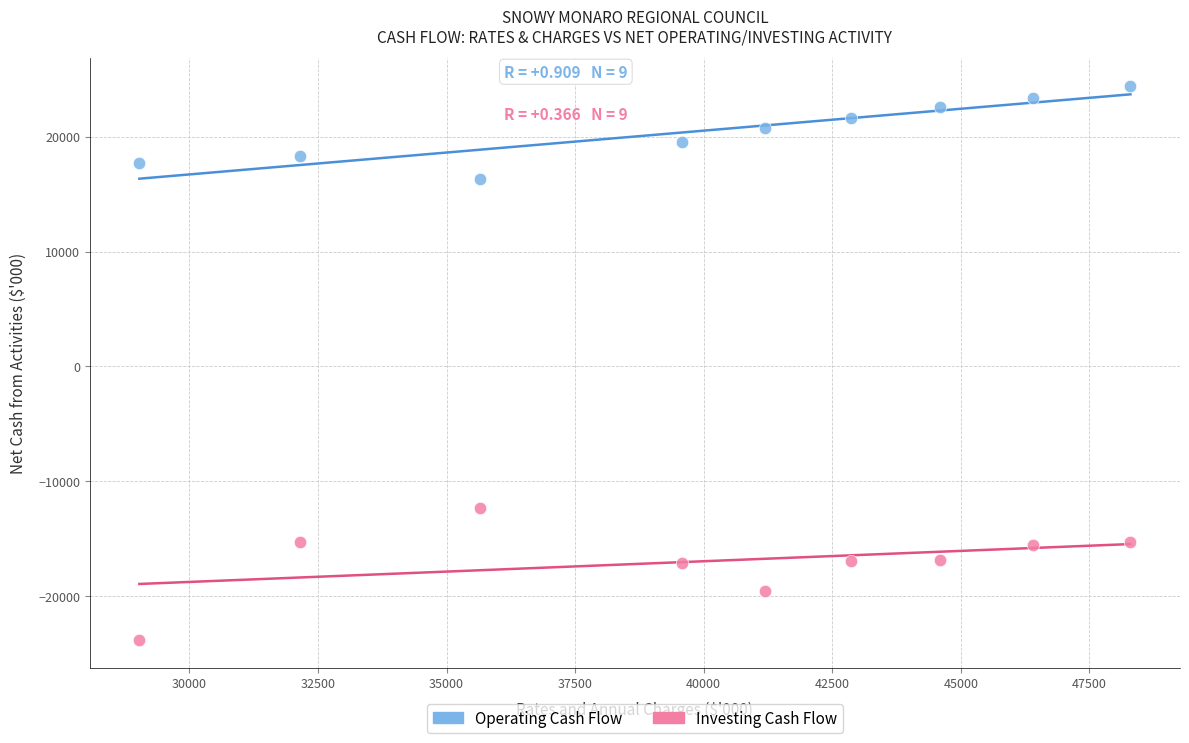

Across all data points, what is the range of Y values (max minus min)?

48182